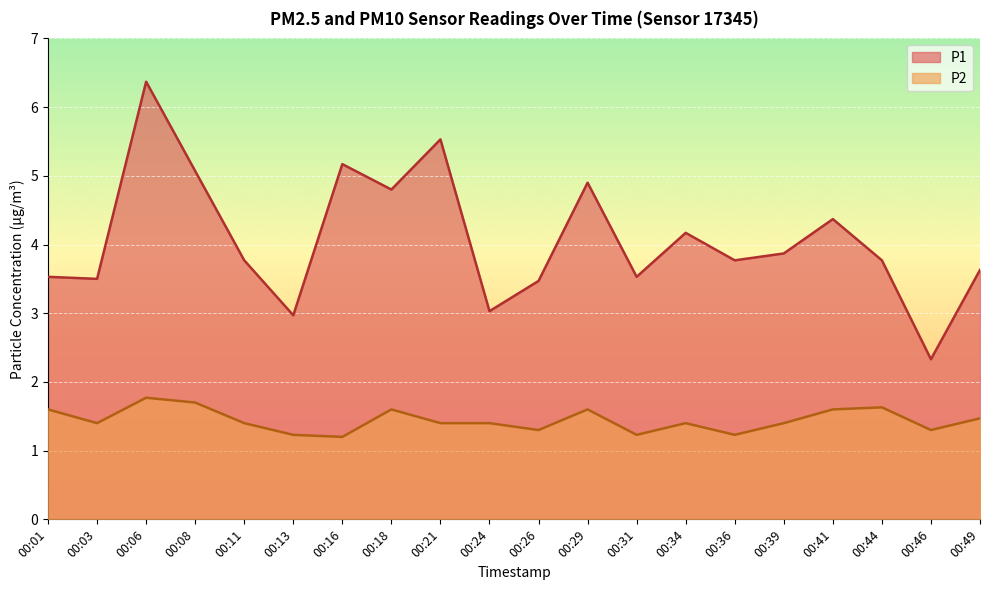

How many distinct data groups are displayed?

2